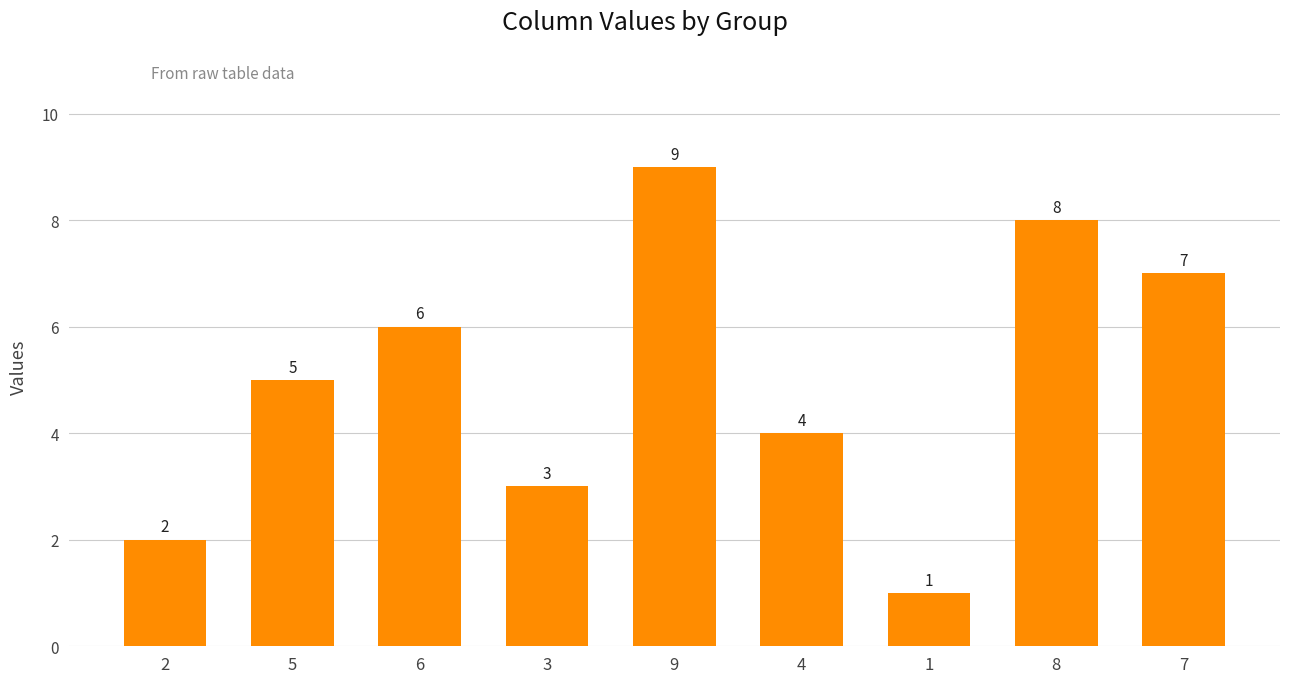

What is the smallest value displayed?

1